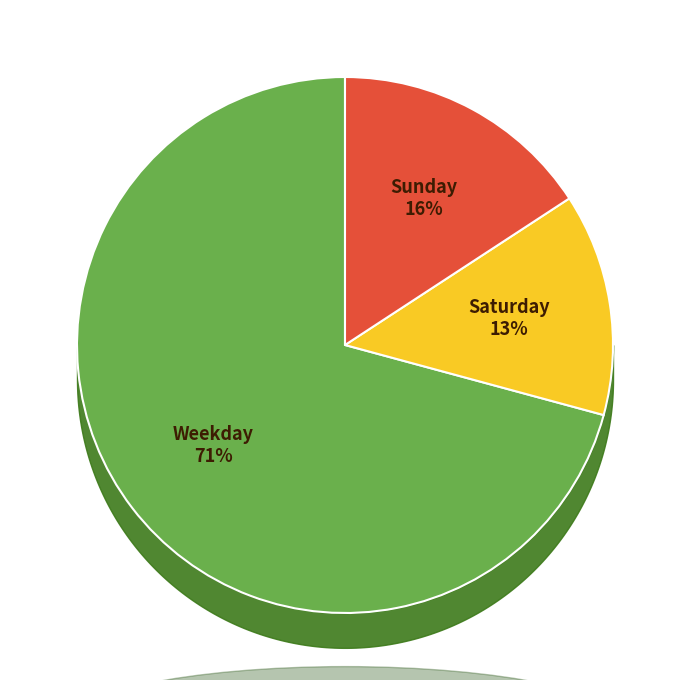

Does any single category account for the majority?

Yes